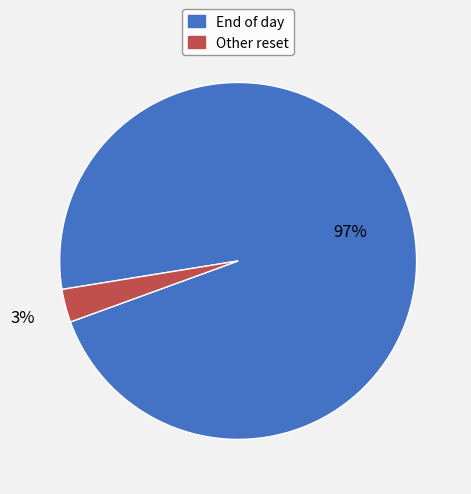

Does any single category account for the majority?

Yes